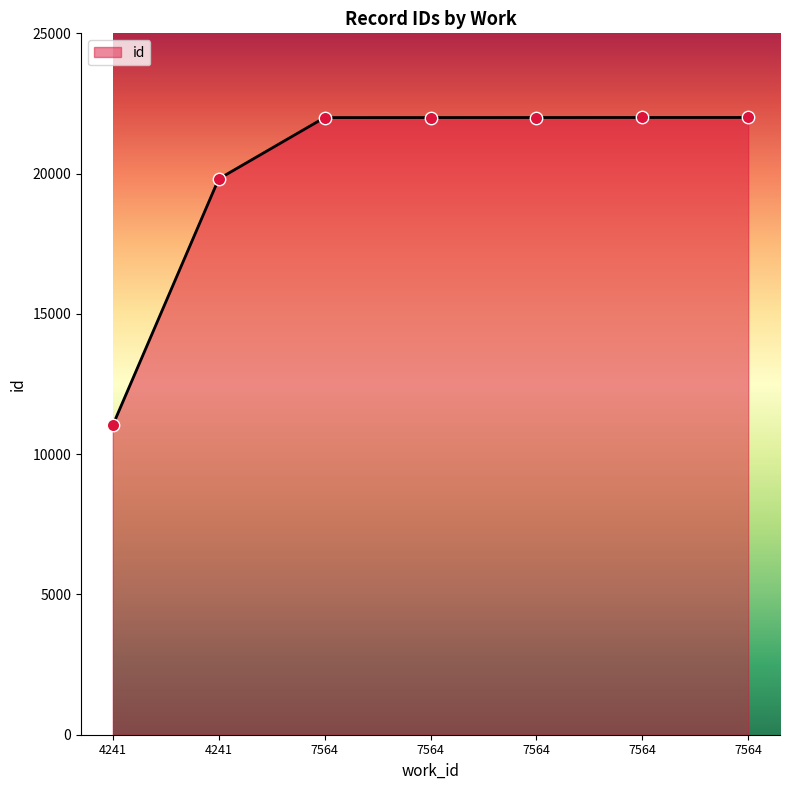

Which has a higher value, 7564 or 7564?

7564